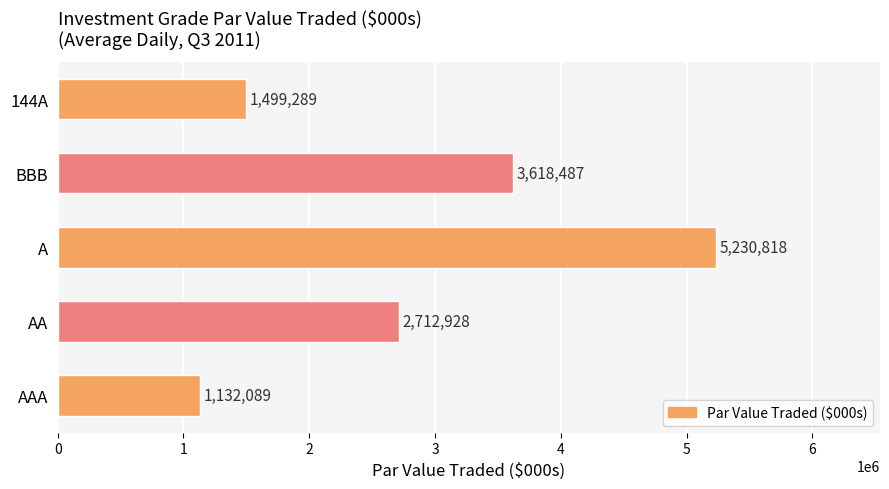

List the labels in order of value, smallest first.

AAA, 144A, AA, BBB, A